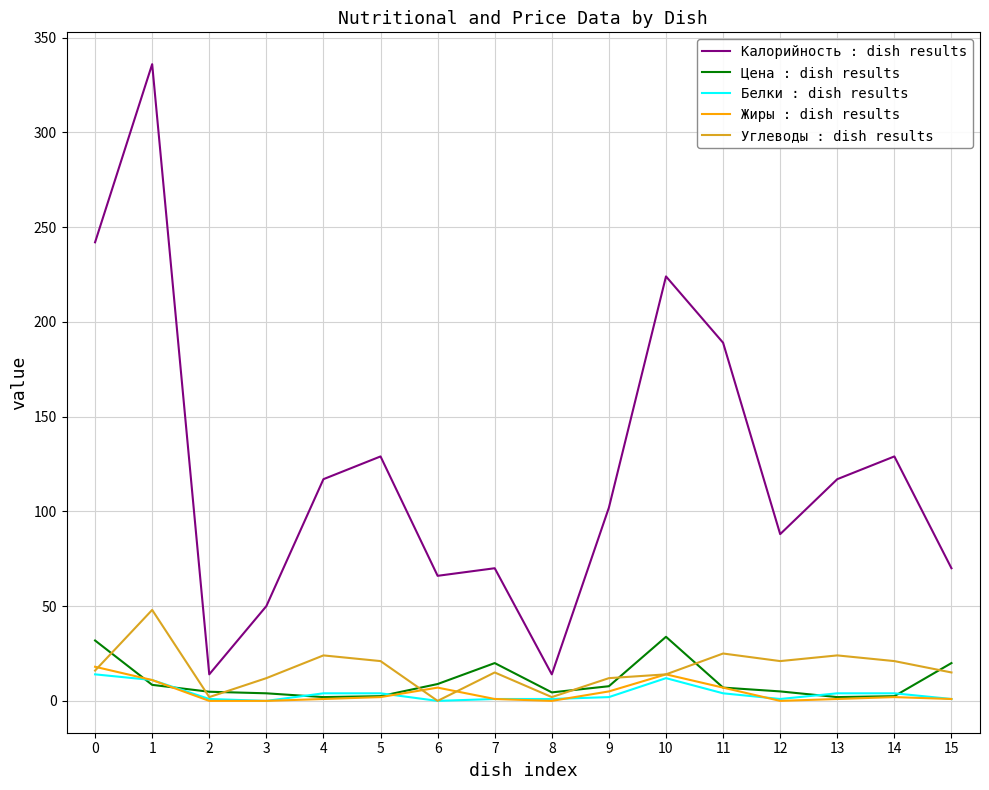

What are all the series names shown in the legend?

Калорийность : dish results, Цена : dish results, Белки : dish results, Жиры : dish results, Углеводы : dish results